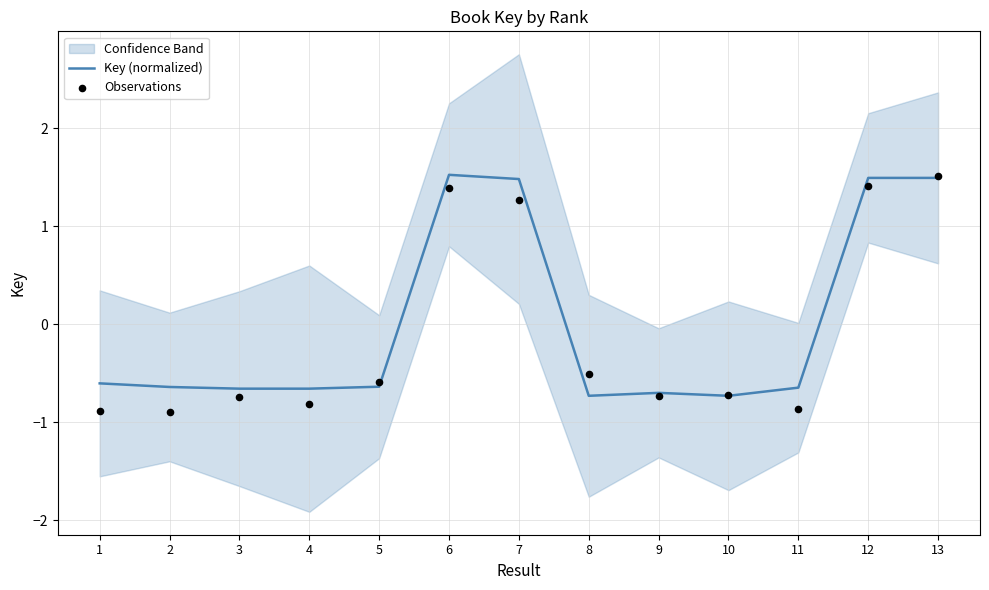

At how many categories does at least one series exceed 0?

4